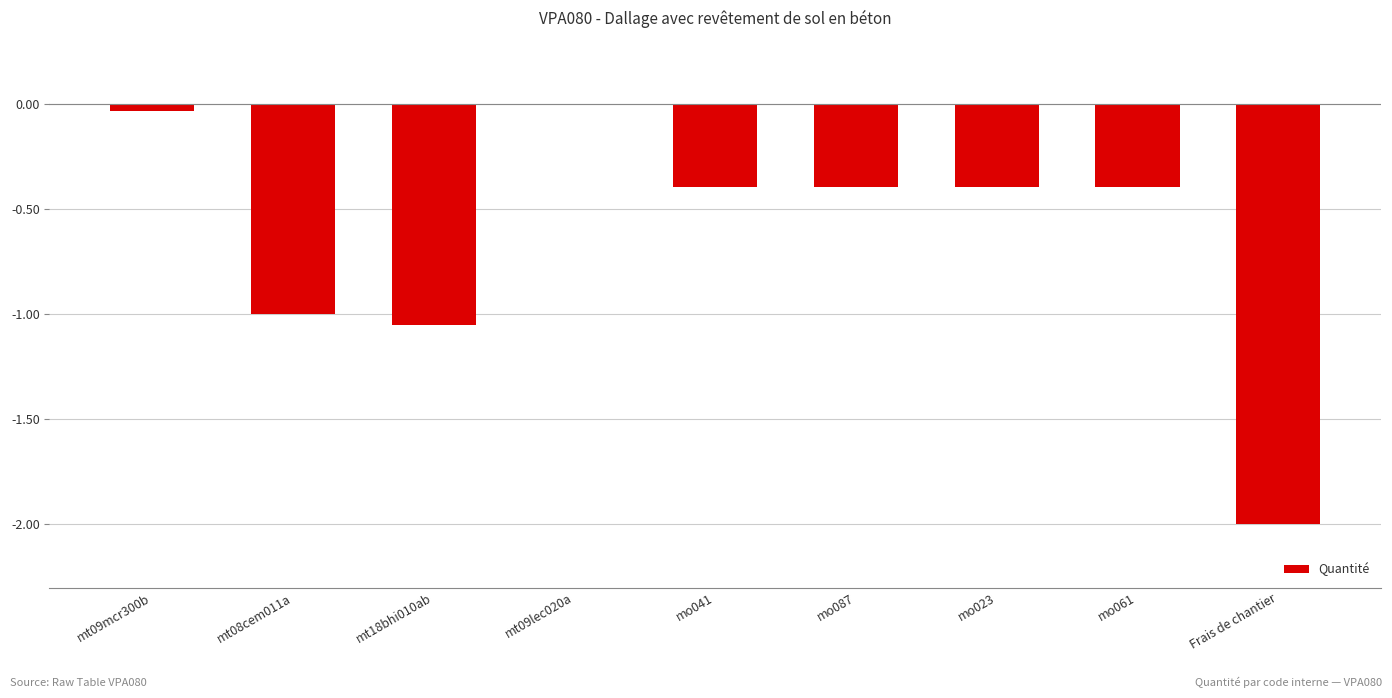

Which has a higher value, mt08cem011a or mo023?

mo023